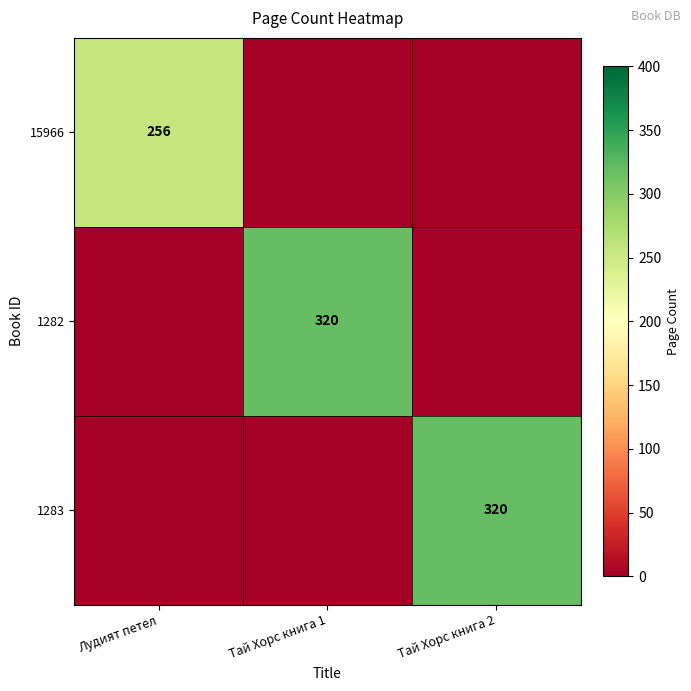

True or false: 15966 has a value of 256 at Лудият петел.

True